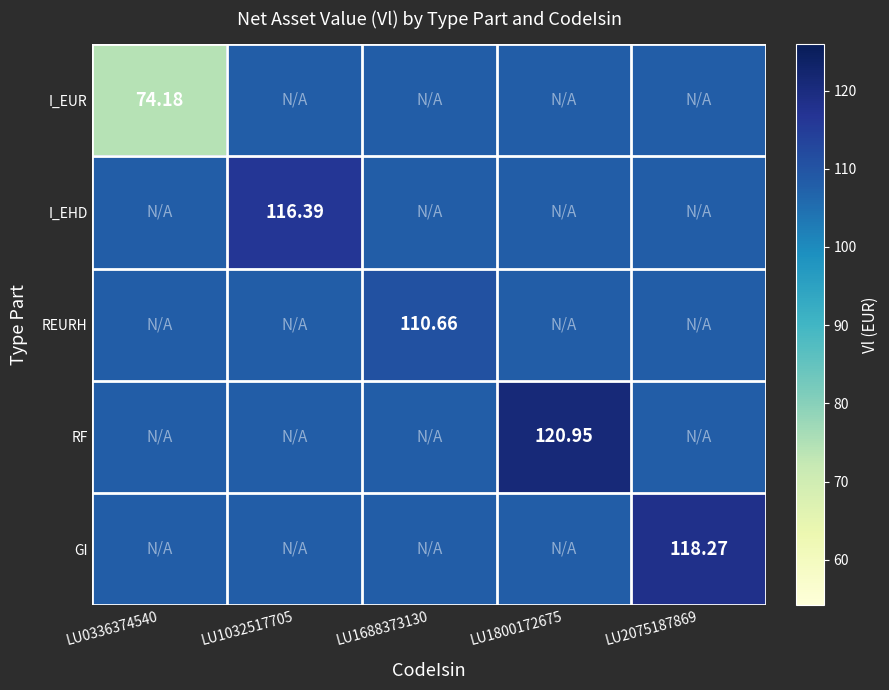

What is the minimum value for I_EUR?

74.2